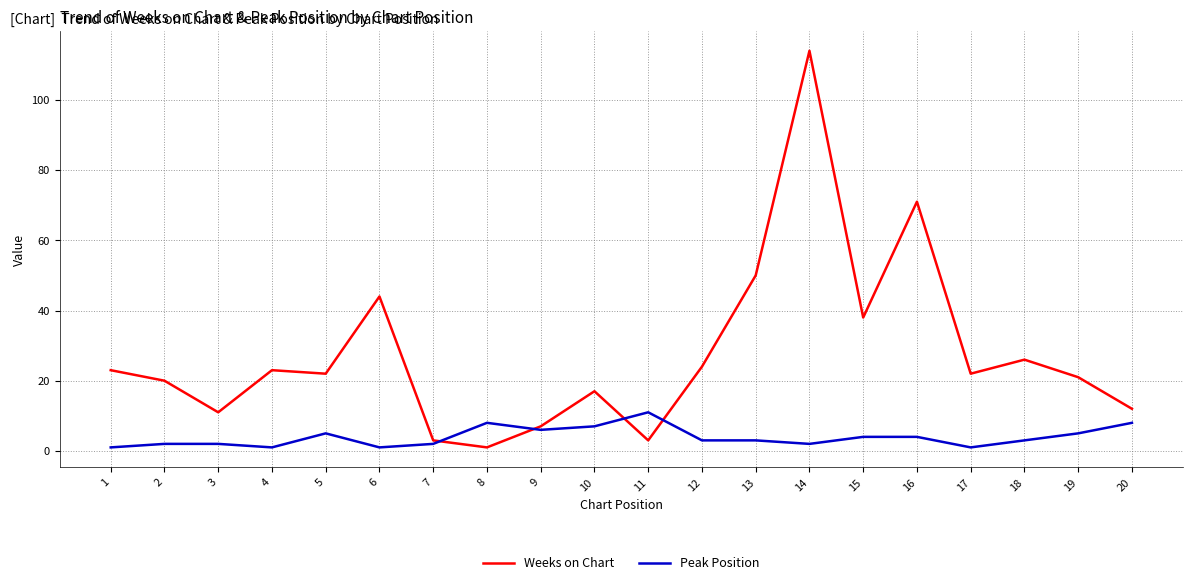

Which series has the largest range (max minus min)?

Weeks on Chart